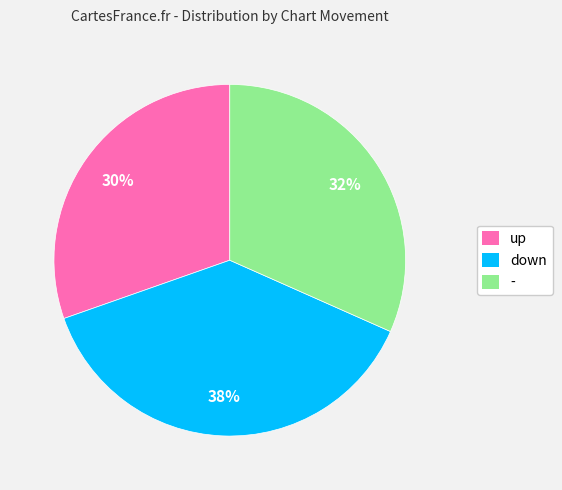

Between - and up, which is larger?

-